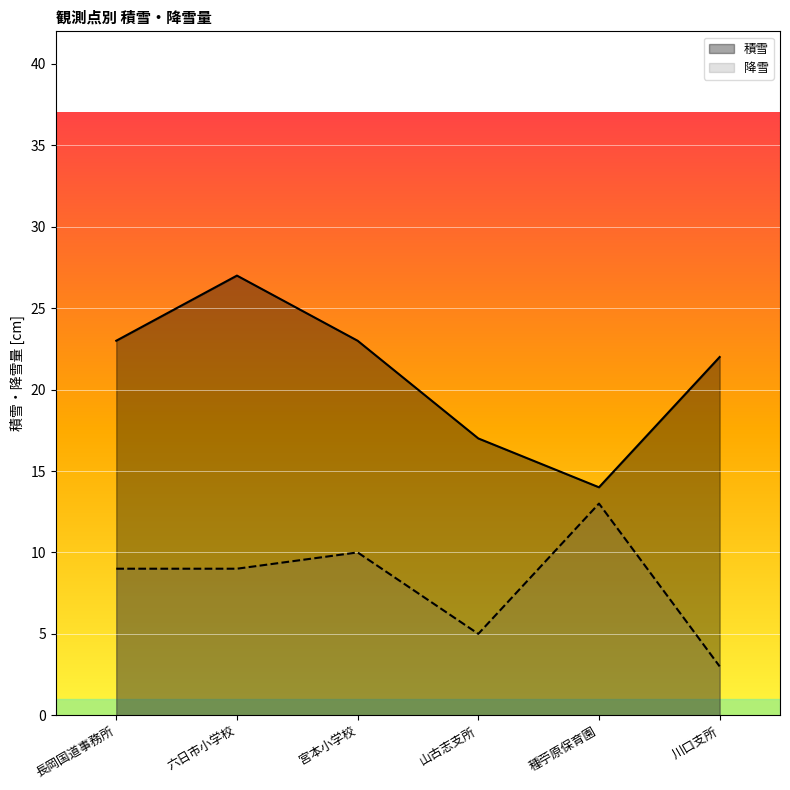

Rank the series by their maximum value, from lowest to highest.

降雪, 積雪